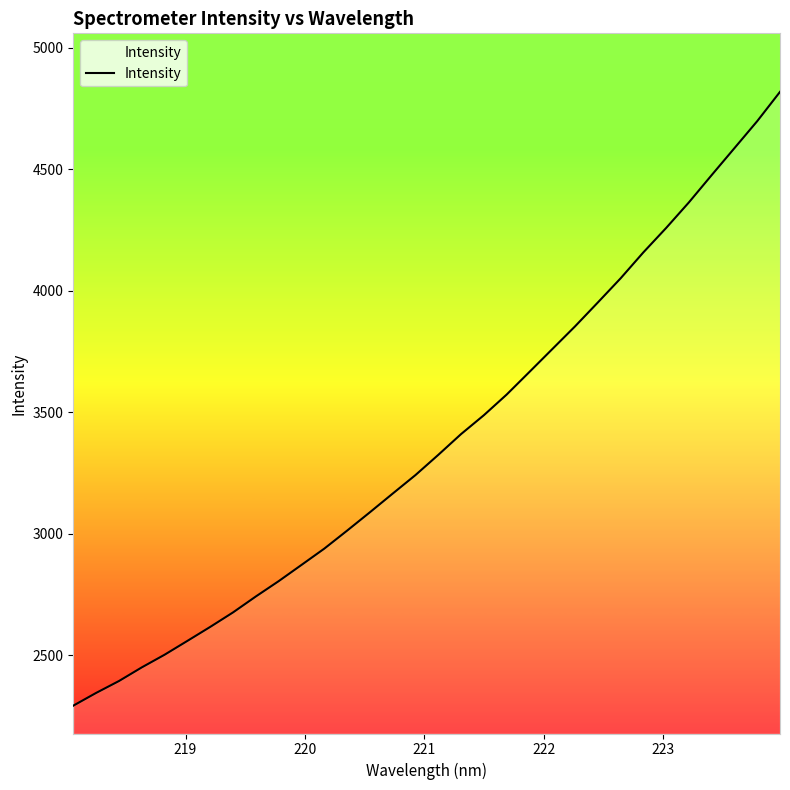

What is the difference between the maximum and second lowest values?

2474.8